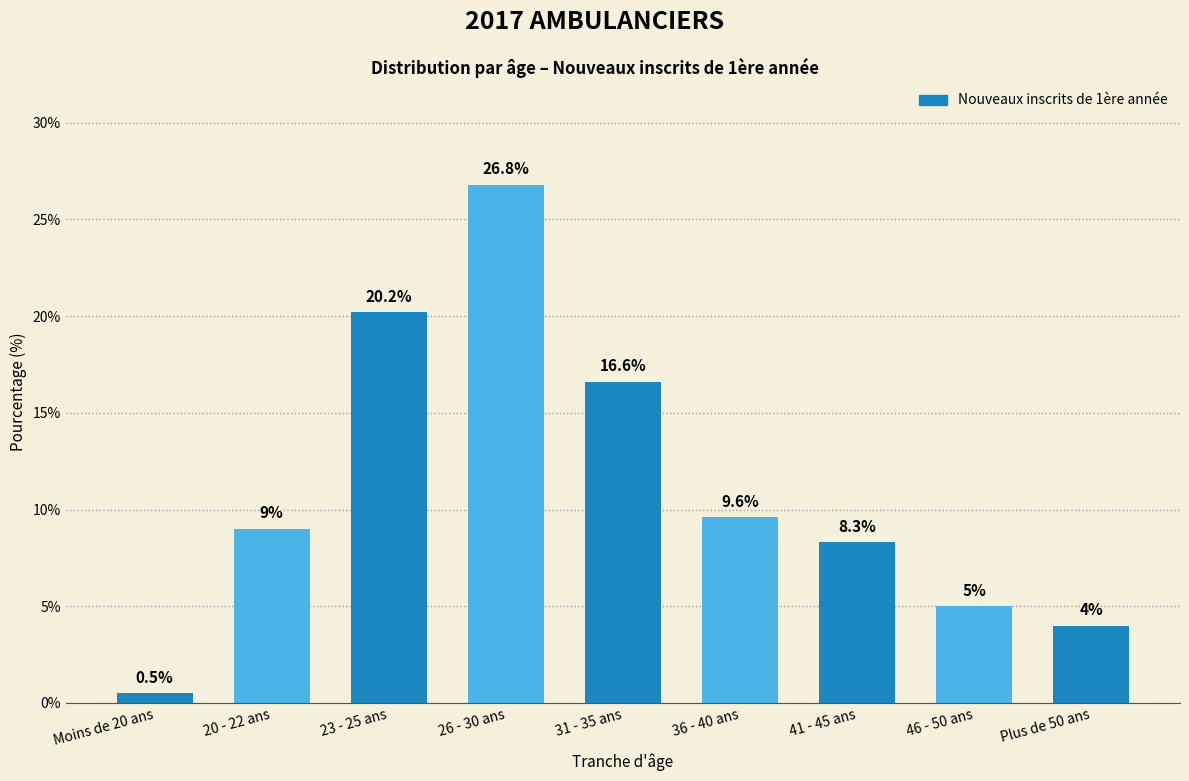

Reading left to right, what are all the values shown in this chart?

0.5	9.0	20.2	26.8	16.6	9.6	8.3	5.0	4.0